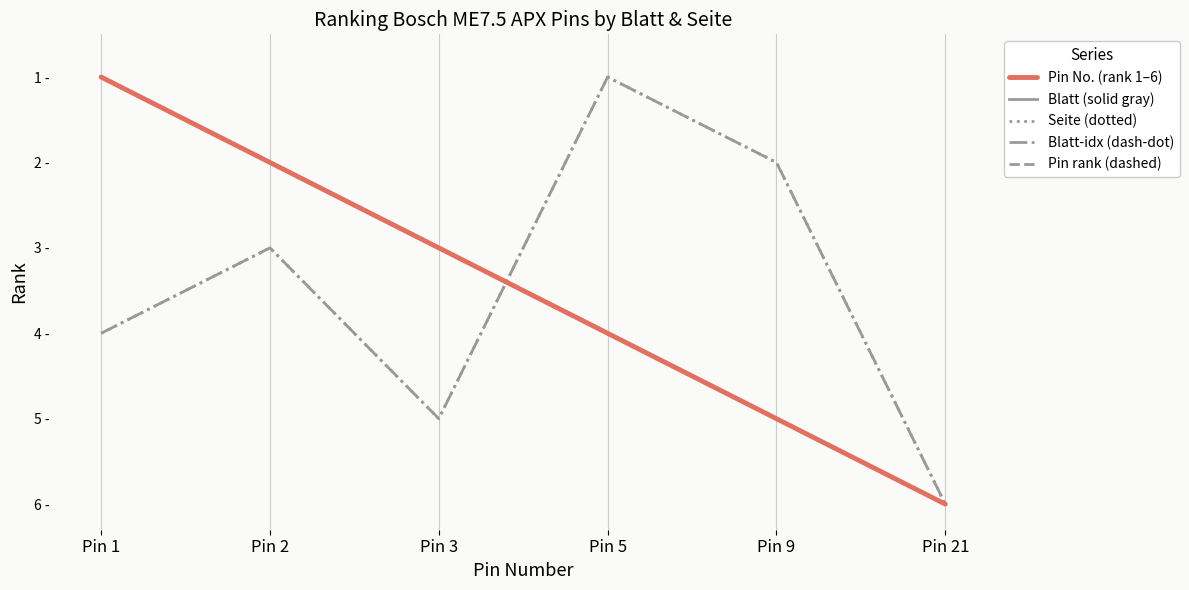

Is this an area chart (filled region under the line)?

No